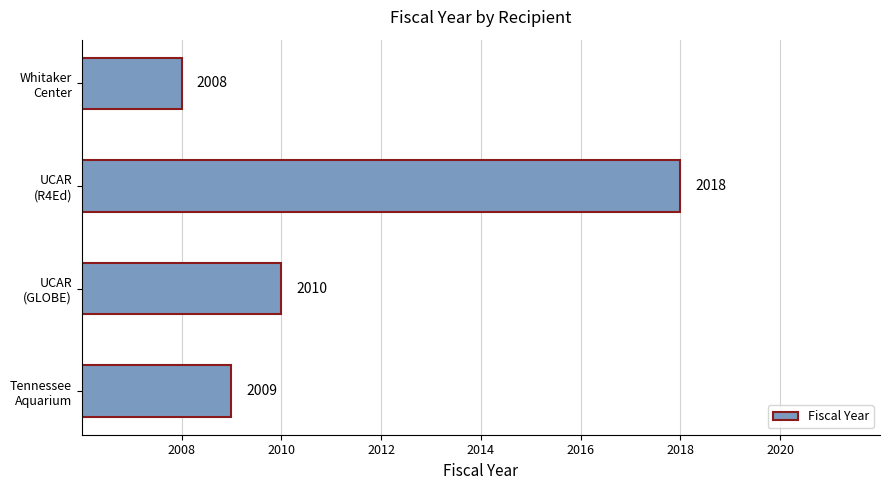

What is the minimum value shown in the chart?

2008